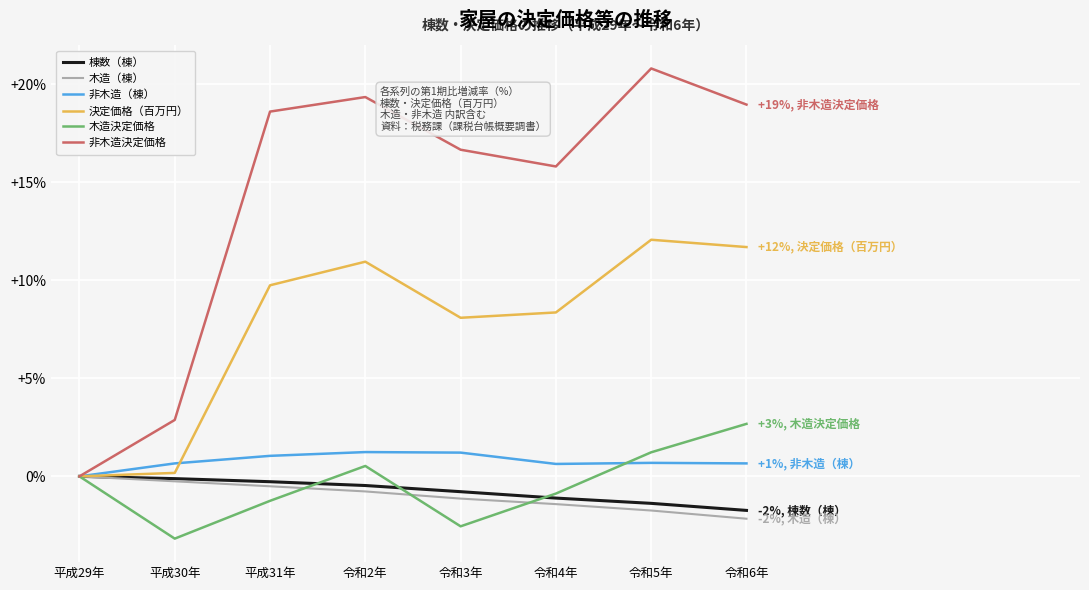

What position from the right is 令和3年?

4